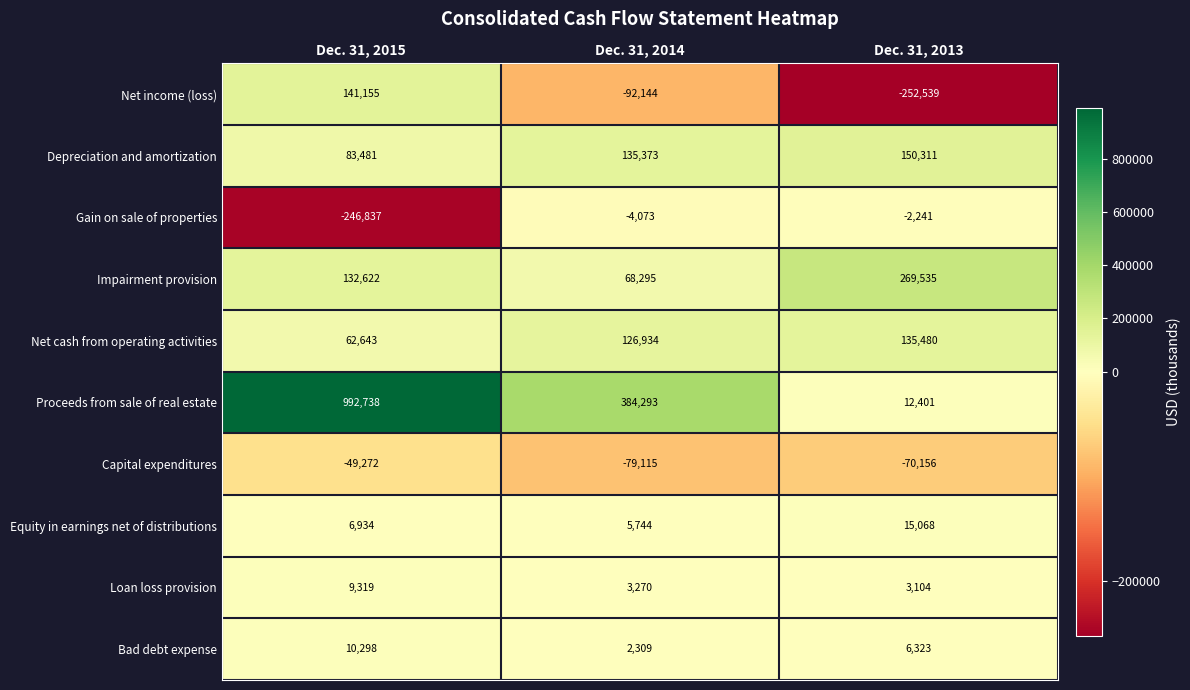

Reading right to left, what are all the values shown in this chart?

Net income (loss): -252539	-92144	141155
Depreciation and amortization: 150311	135373	83481
Gain on sale of properties: -2241	-4073	-246837
Impairment provision: 269535	68295	132622
Net cash from operating activities: 135480	126934	62643
Proceeds from sale of real estate: 12401	384293	992738
Capital expenditures: -70156	-79115	-49272
Equity in earnings net of distributions: 15068	5744	6934
Loan loss provision: 3104	3270	9319
Bad debt expense: 6323	2309	10298